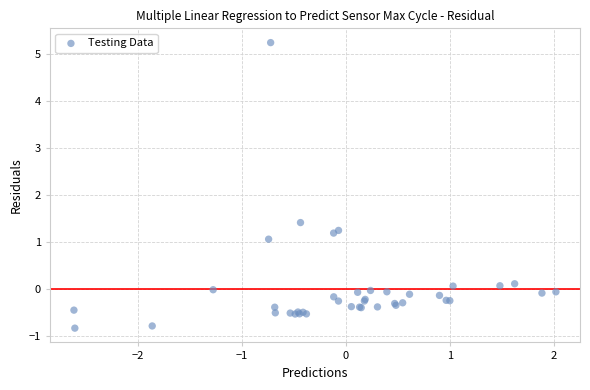

What Y value in the scatter plot is closest to 2?

1.4